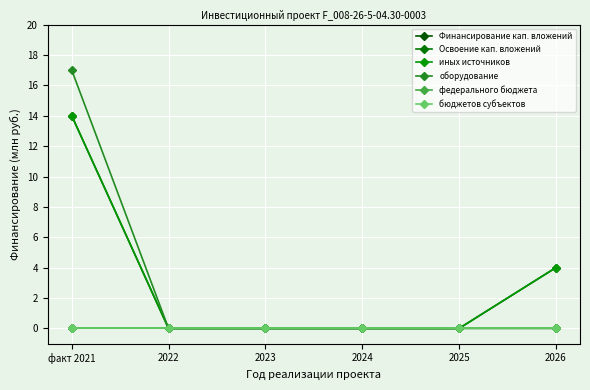

Which series has the largest range (max minus min)?

оборудование